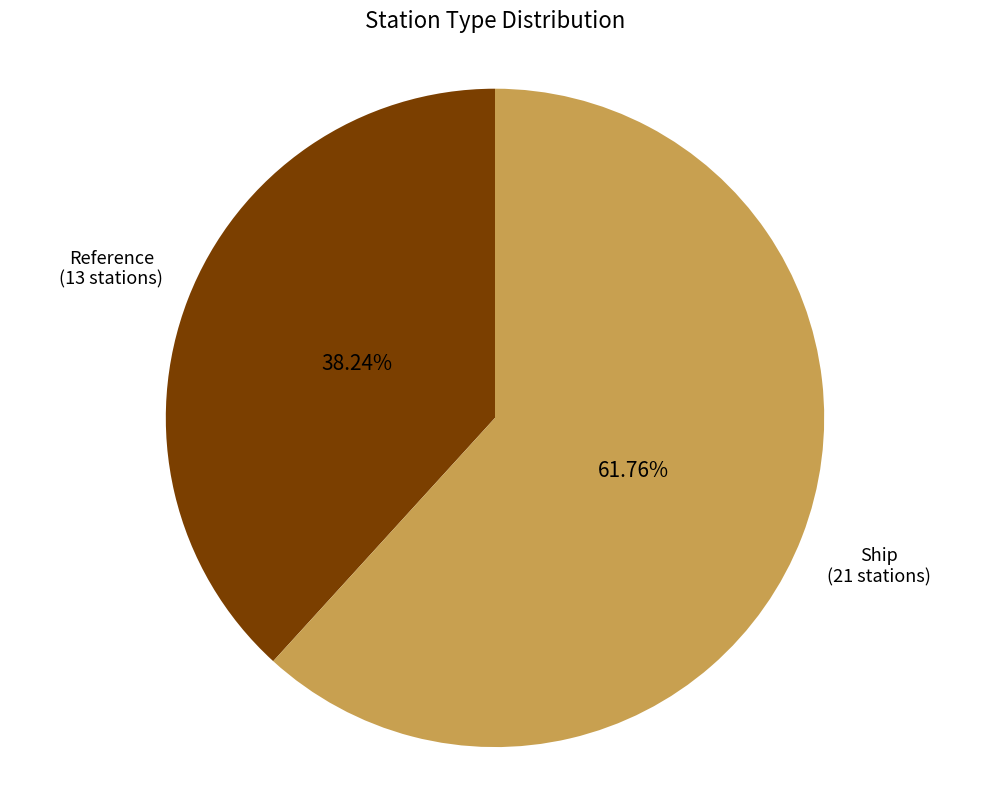

To the nearest percent, what percentage of the pie is Ship?

62%